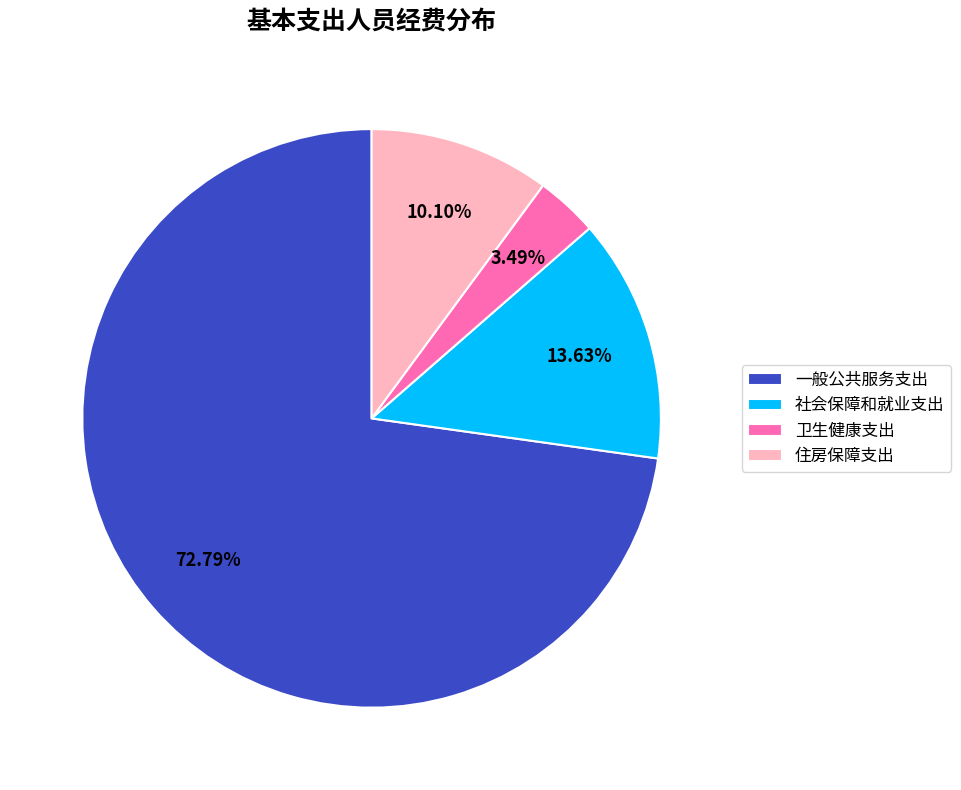

True or false: 一般公共服务支出 accounts for 73% of the total.

True